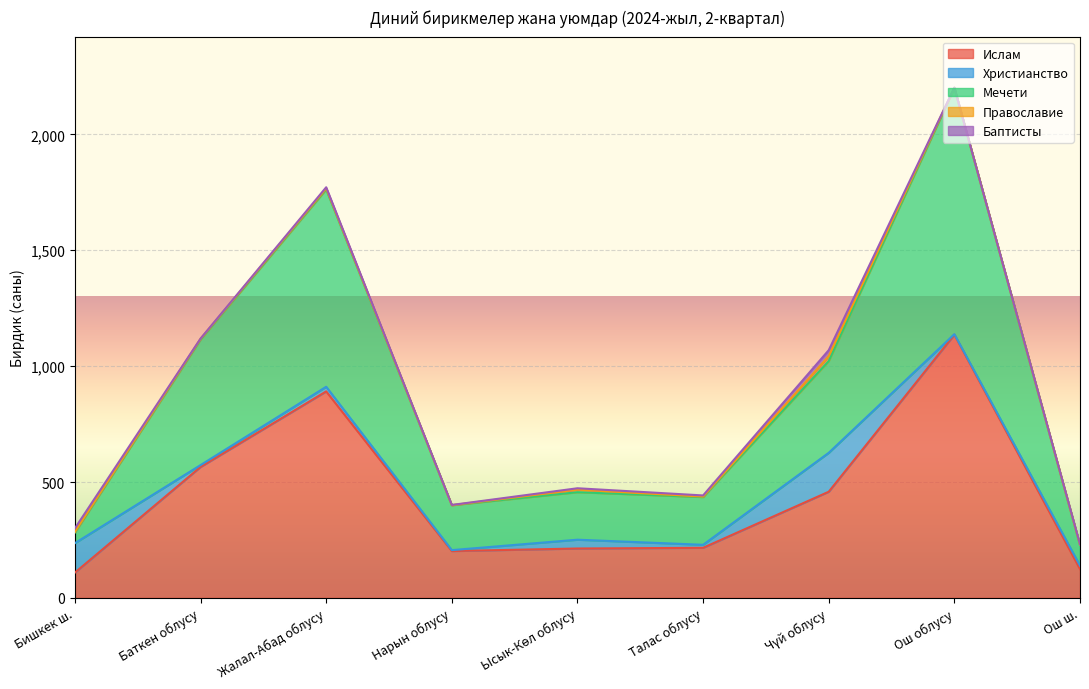

What is the sum of the Баткен облусу values at Ош ш. and Жалал-Абад облусу?

1146